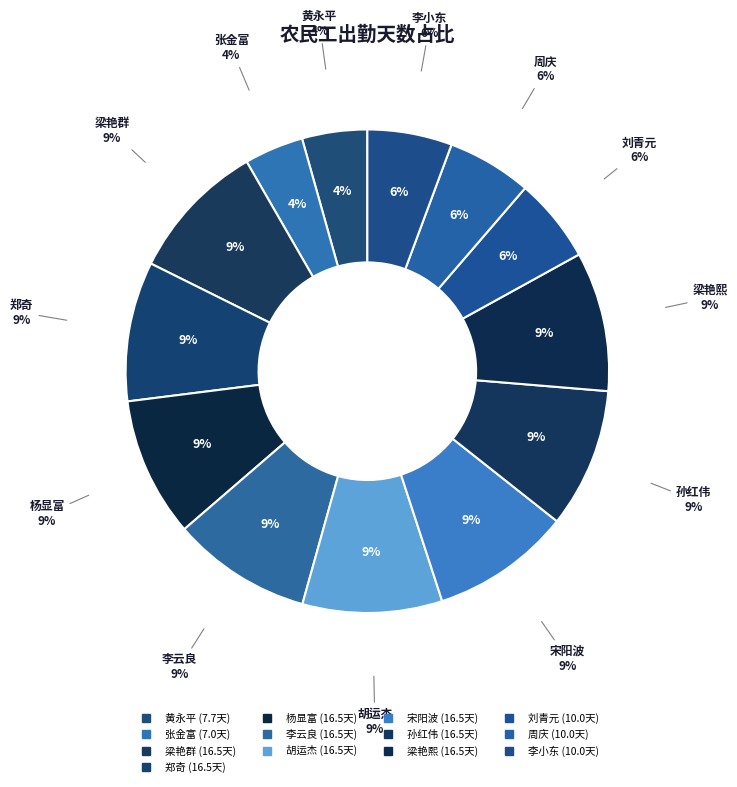

Is the sum of 周庆 and 宋阳波 greater than half?

No